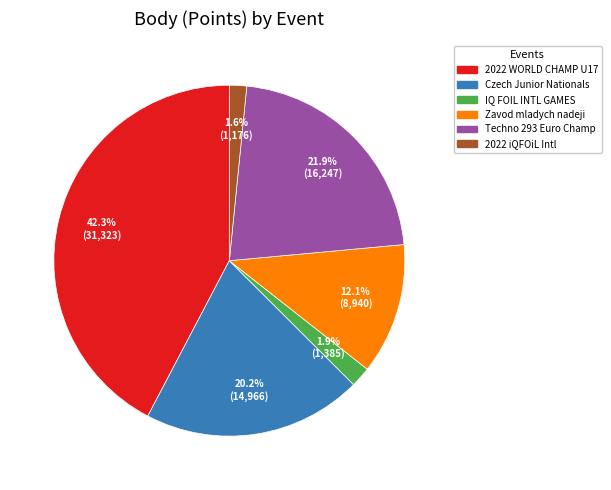

To the nearest percent, what is the average slice percentage?

17%